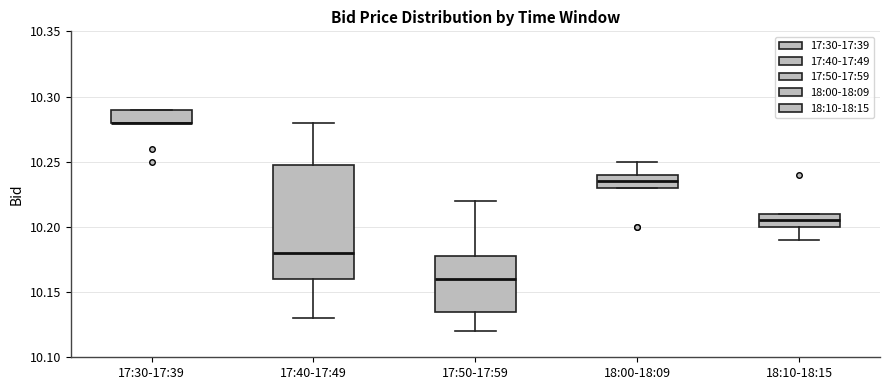

Reading left to right, transcribe this box plot: for each box, give where its median line is, the range the box spans, and where its two whiskers end, as read against the y-axis. The values are not printed on the chart, so give them approximately, as read against the axis.

17:30-17:39: median 10.280 (drawn on the box's lower edge), box 10.280 to 10.290, whiskers 10.280 to 10.290
17:40-17:49: median 10.180, box 10.160 to 10.250, whiskers 10.130 to 10.280
17:50-17:59: median 10.160, box 10.135 to 10.180, whiskers 10.120 to 10.220
18:00-18:09: median 10.235, box 10.230 to 10.240, whiskers 10.230 to 10.250
18:10-18:15: median 10.205, box 10.200 to 10.210, whiskers 10.190 to 10.210